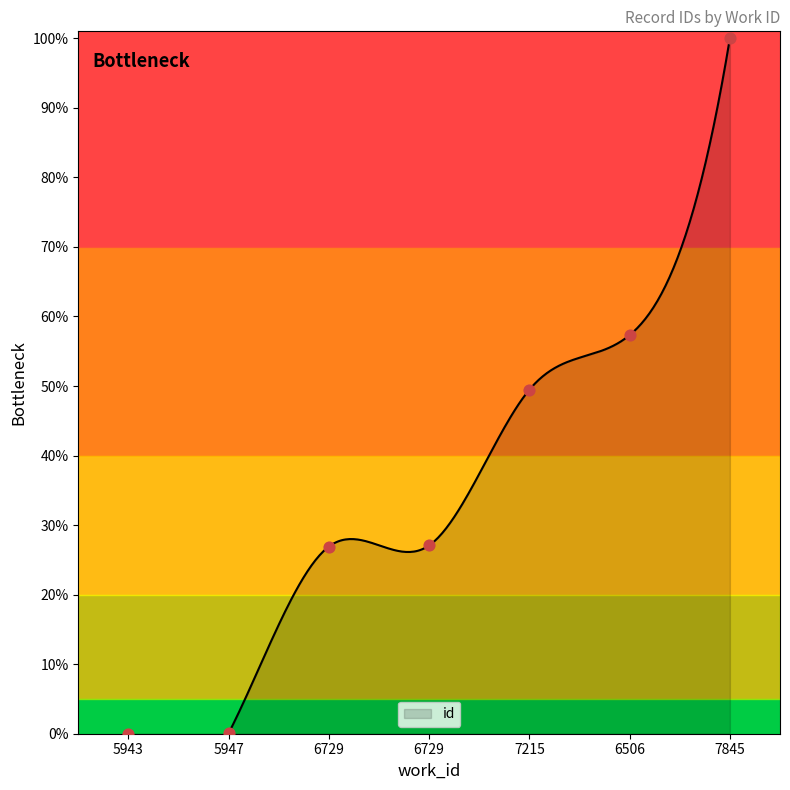

Which has a higher value, 6729 or 5947?

6729